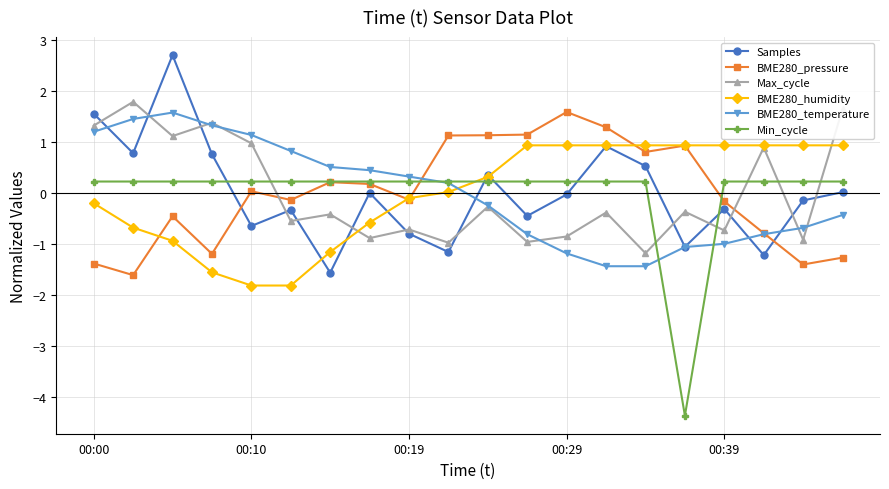

What is the minimum value shown in the chart?

-4.4